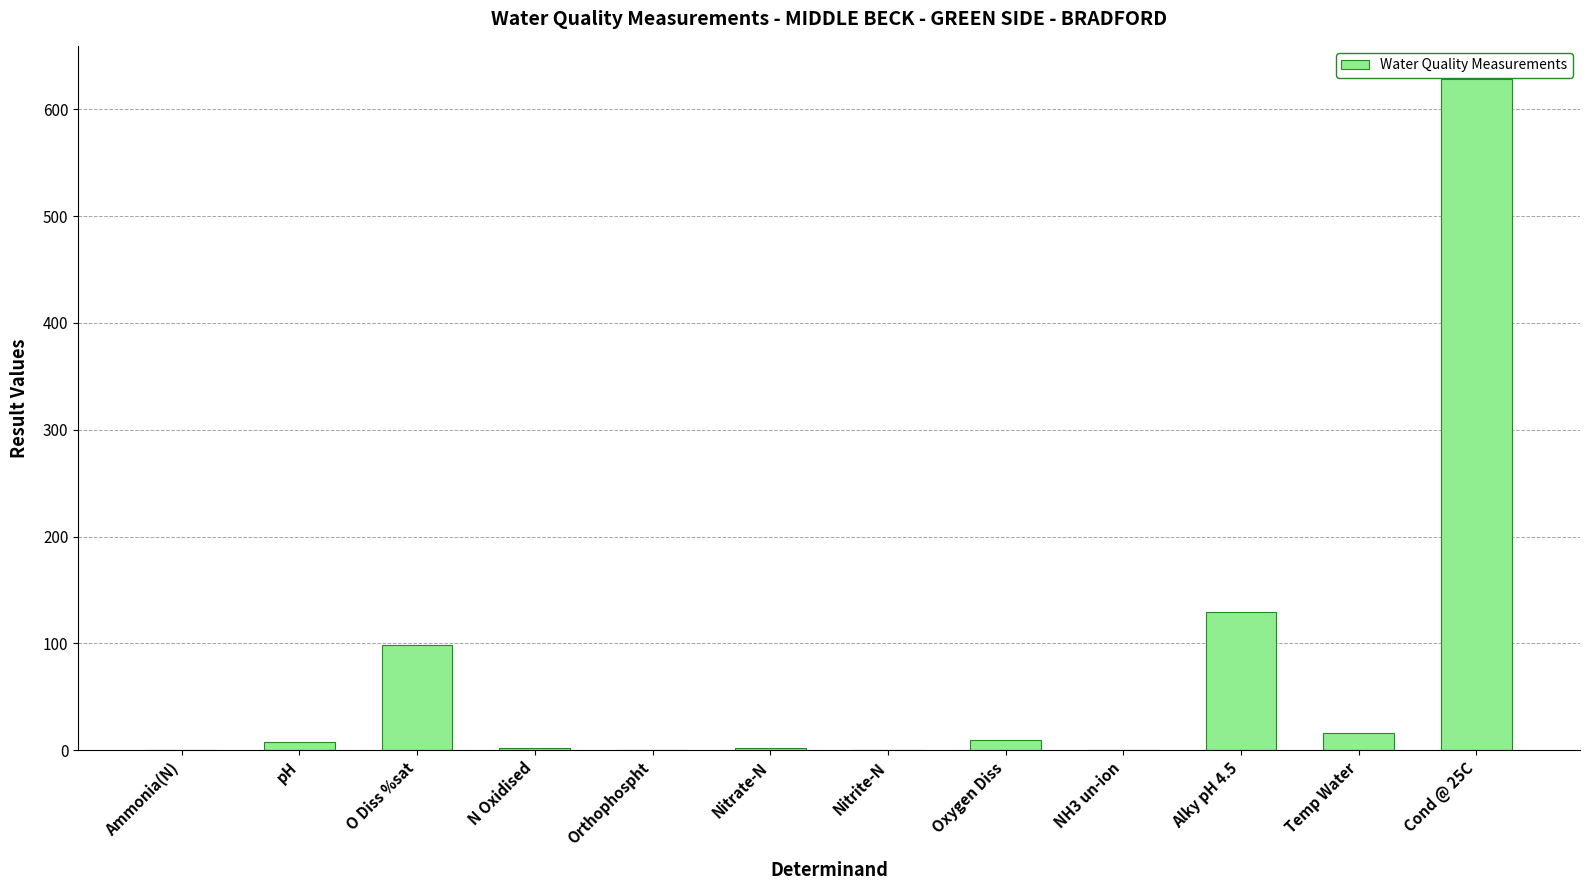

What is the maximum value shown in the chart?

628.0